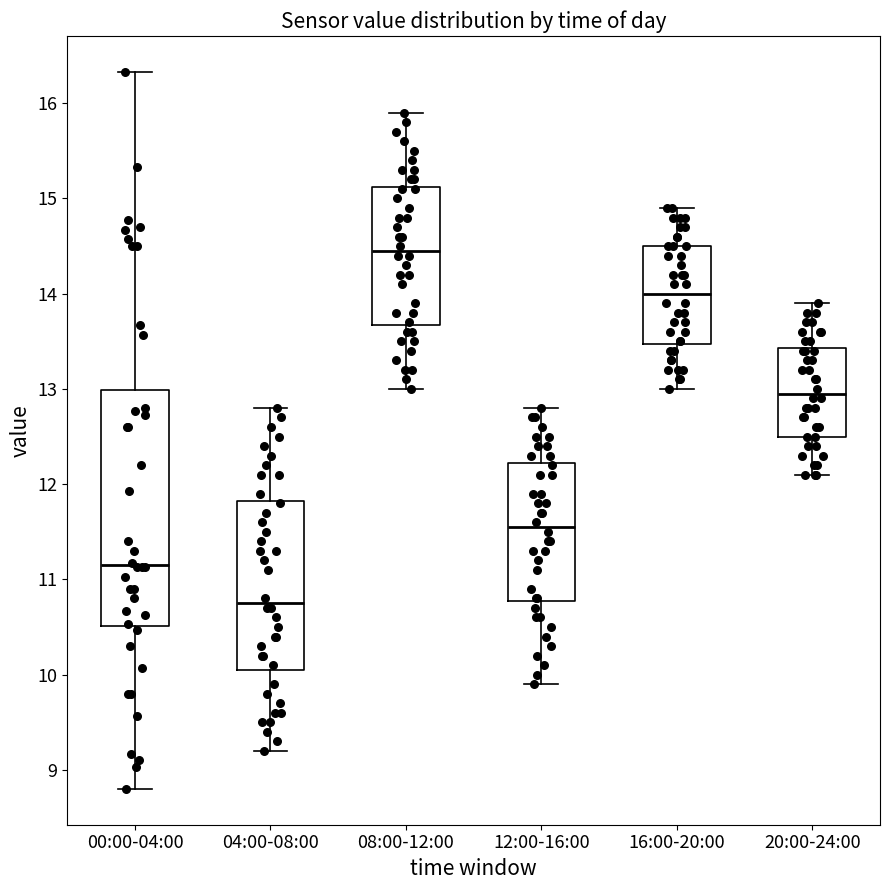

Reading left to right, read every box against the y-axis: the position of its median line, the range the box covers, and the ends of its whiskers. The values are not printed on the chart, so give them approximately, as read against the axis.

00:00-04:00: median 11.2, box 10.5 to 13.0, whiskers 8.8 to 16.3
04:00-08:00: median 10.8, box 10.1 to 11.8, whiskers 9.2 to 12.8
08:00-12:00: median 14.5, box 13.7 to 15.1, whiskers 13.0 to 15.9
12:00-16:00: median 11.6, box 10.8 to 12.2, whiskers 9.9 to 12.8
16:00-20:00: median 14.0, box 13.5 to 14.5, whiskers 13.0 to 14.9
20:00-24:00: median 13.0, box 12.5 to 13.4, whiskers 12.1 to 13.9